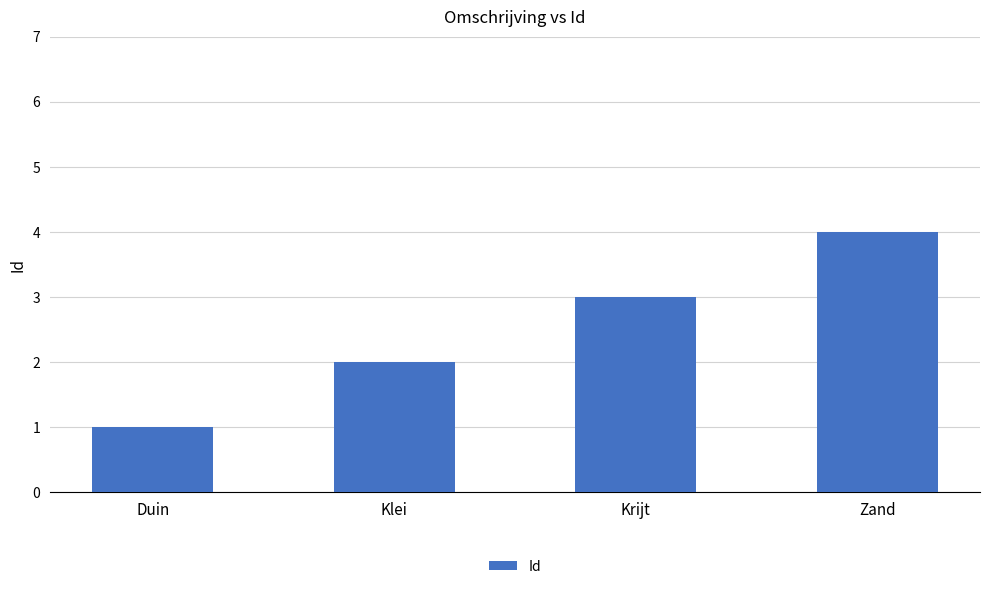

What is the change in value from Duin to Zand?

+3